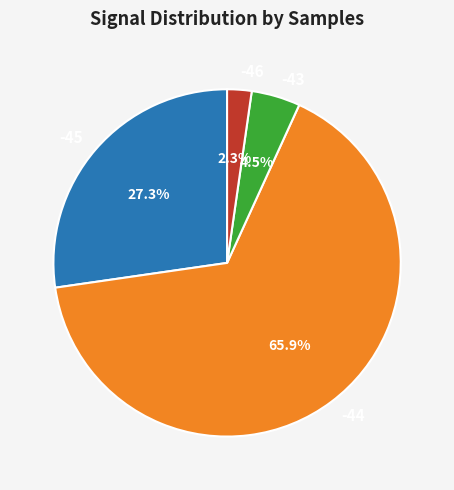

To the nearest percent, what portion does -44 represent?

66%